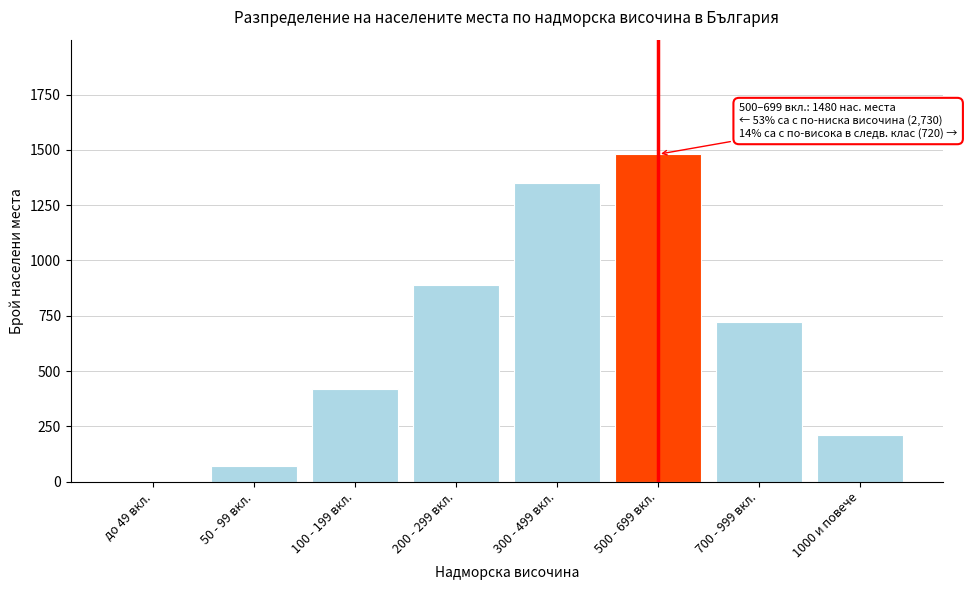

Reading left to right, what are all the values shown in this chart?

до 49 вкл.=0	50 - 99 вкл.=70	100 - 199 вкл.=420	200 - 299 вкл.=890	300 - 499 вкл.=1350	500 - 699 вкл.=1480	700 - 999 вкл.=720	1000 и повече=210